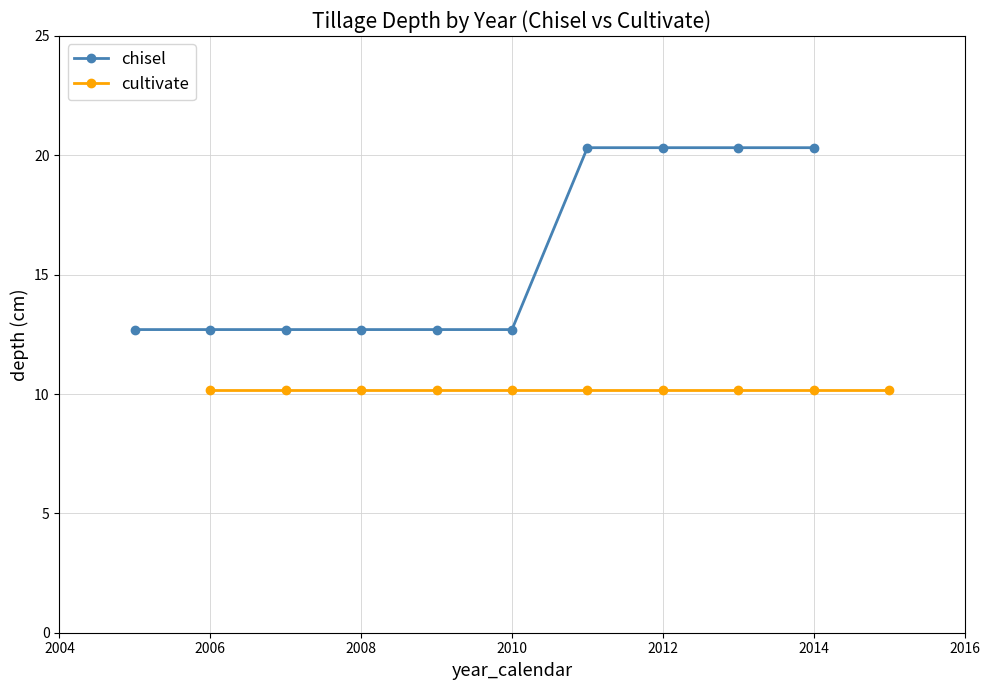

Which series has the widest spread of values?

chisel